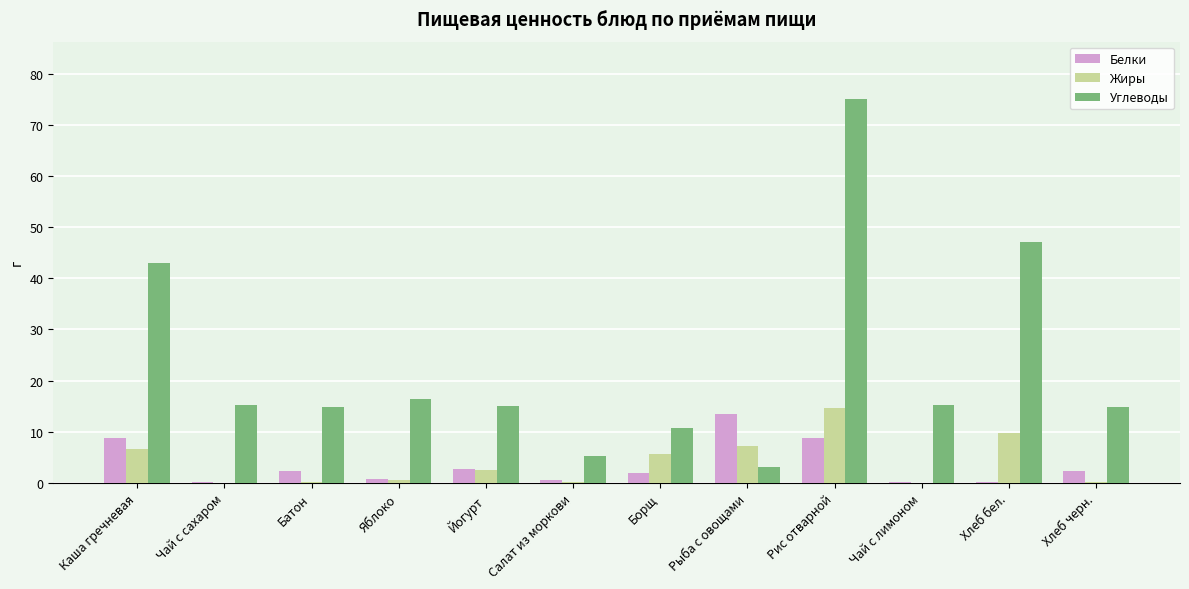

How many groups of bars are there?

12